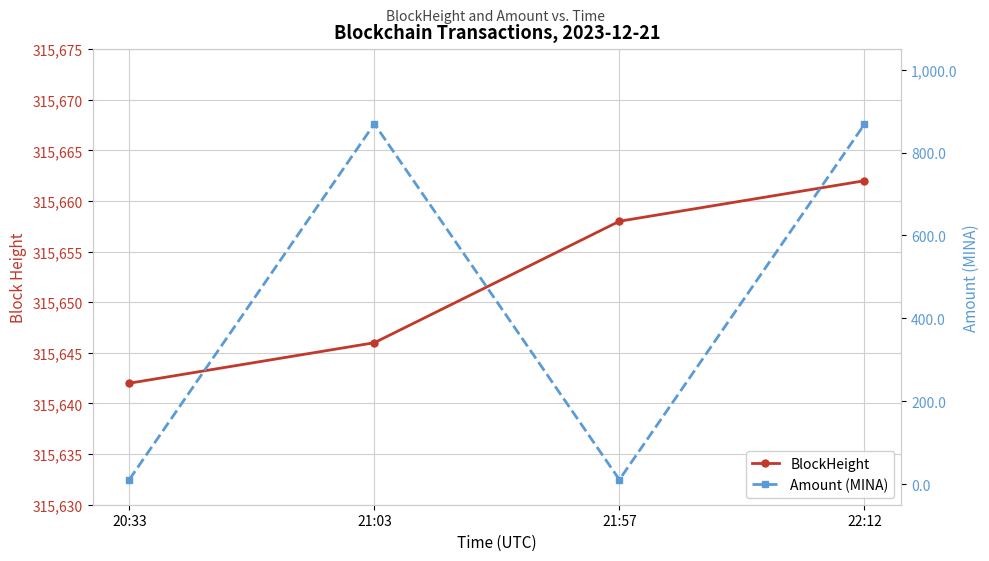

True or false: BlockHeight has more than 0 interior local peaks.

False